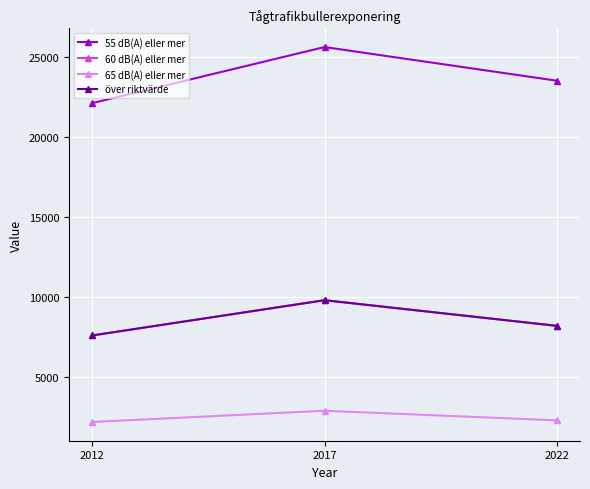

What is the total value across all series at 2012?

39500